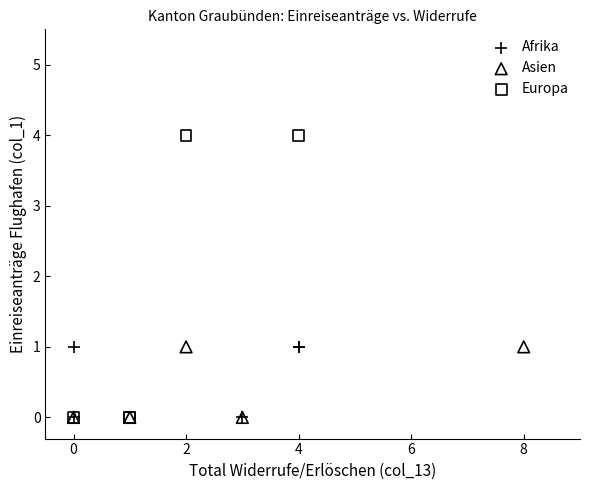

Which series has the largest Y range (max minus min)?

Europa